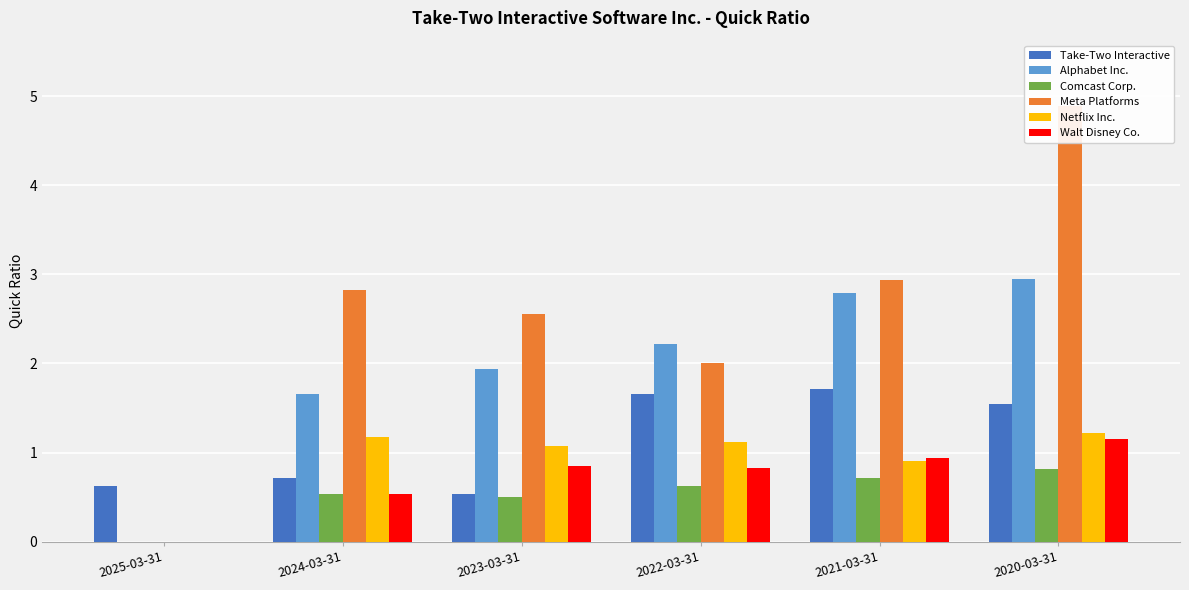

How many data points in Netflix Inc. are above 1?

4